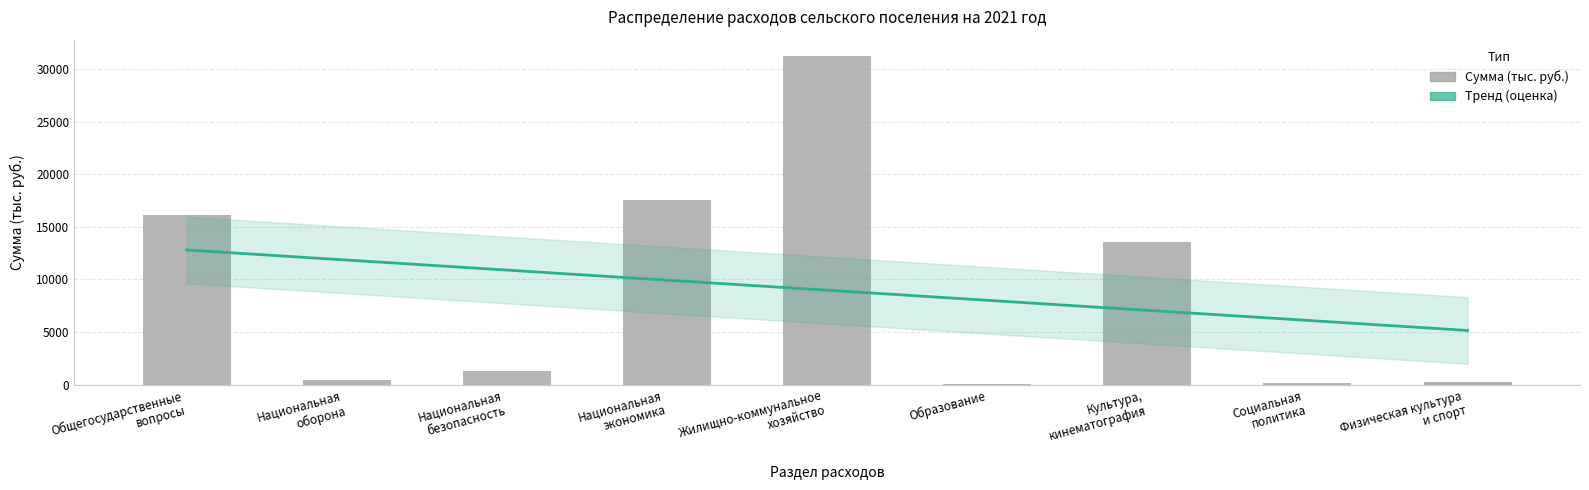

What is the label of the 6th bar from the left?

Образование